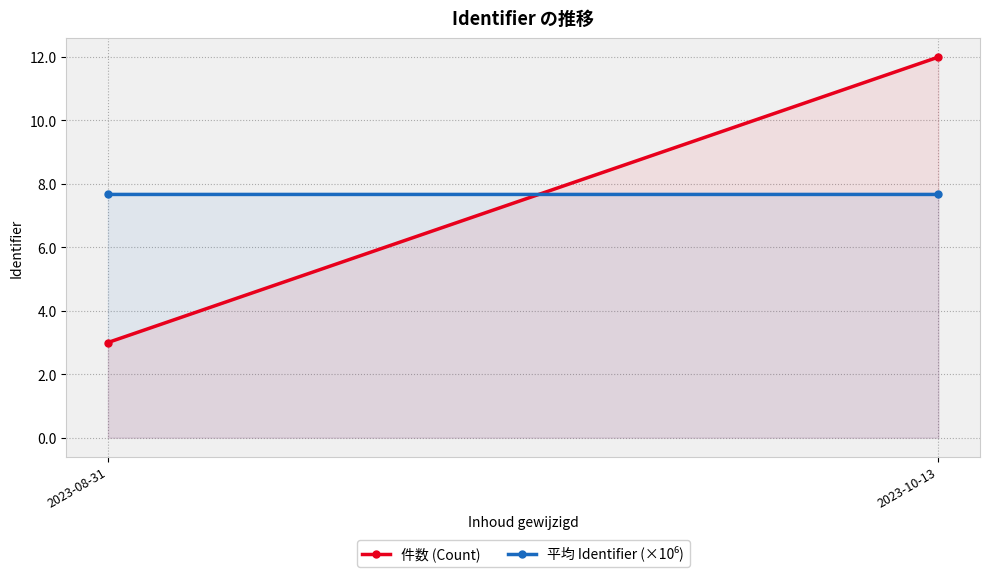

Reading left to right, what are all the values shown in this chart?

件数 (Count): 2023-08-31=3.0	2023-10-13=12.0
平均 Identifier (×10⁶): 2023-08-31=7.7	2023-10-13=7.7